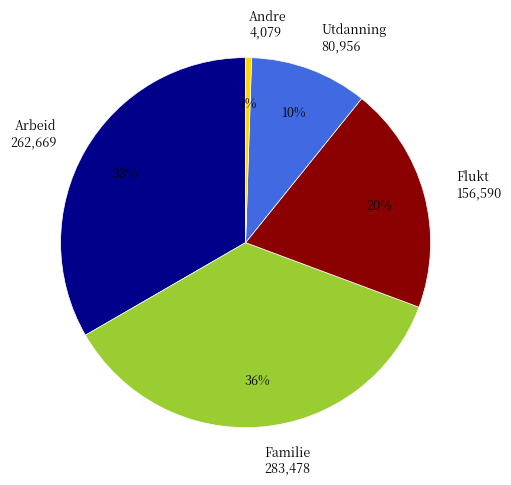

How many slices are in this pie chart?

5